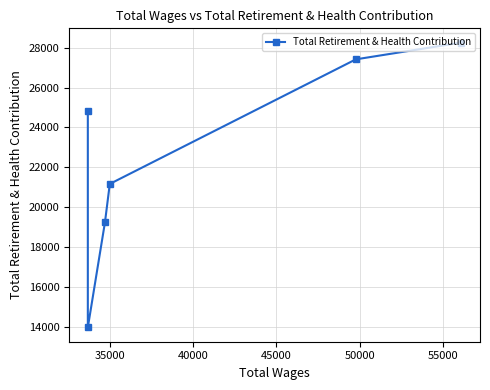

What is the minimum value shown in the chart?

13965